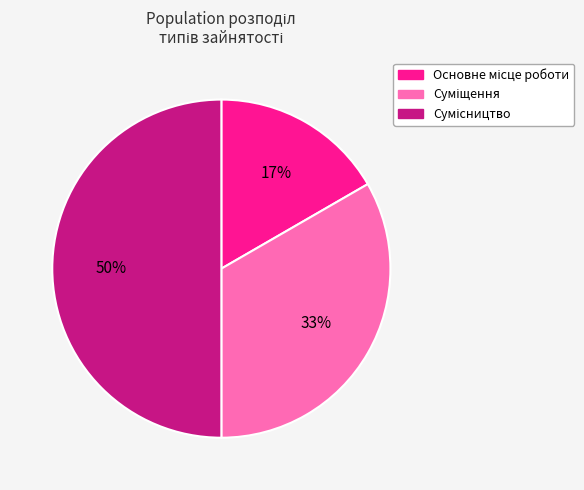

To the nearest percent, what is the difference between the largest and smallest slice percentages?

33%